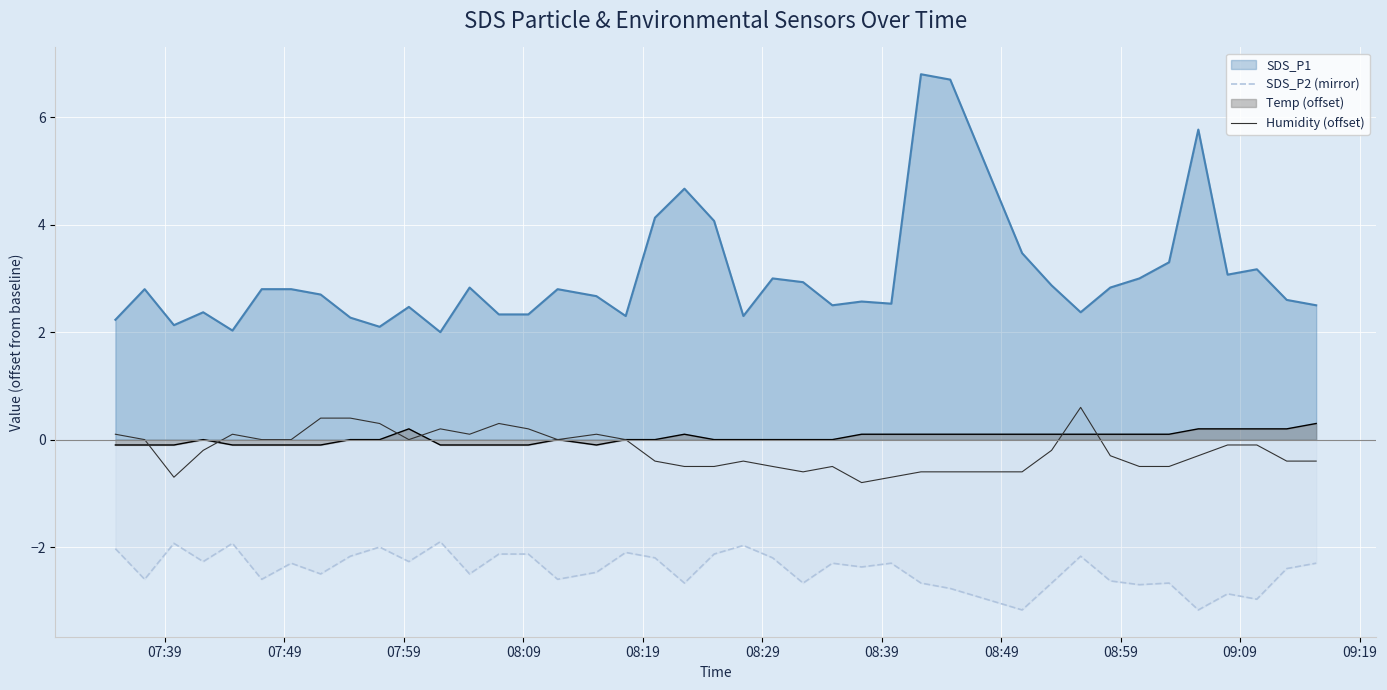

Which series has the largest total across all categories?

SDS_P1